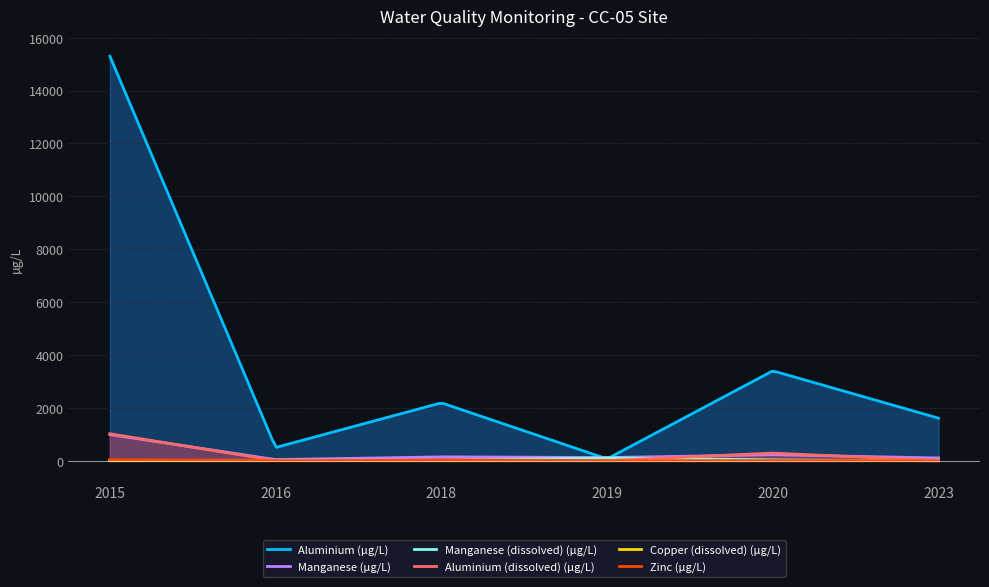

At which category is the sum across all series the highest?

2015